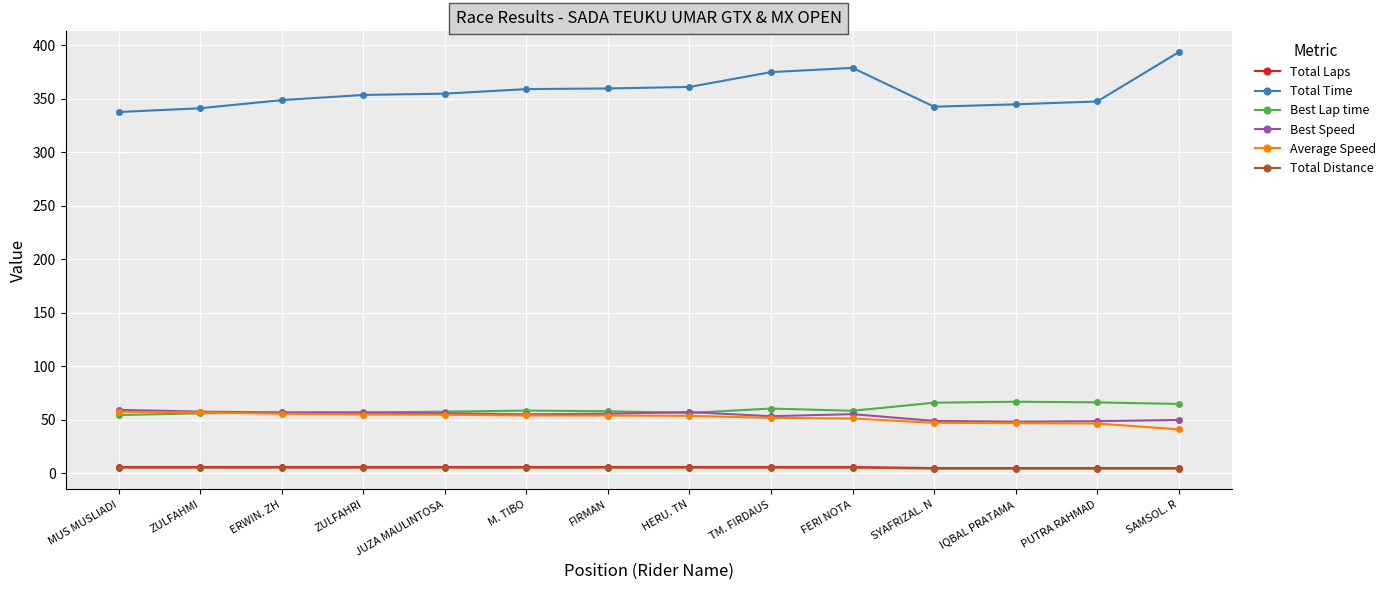

Is it true that Best Speed equals 27.3 at IQBAL PRATAMA?

False